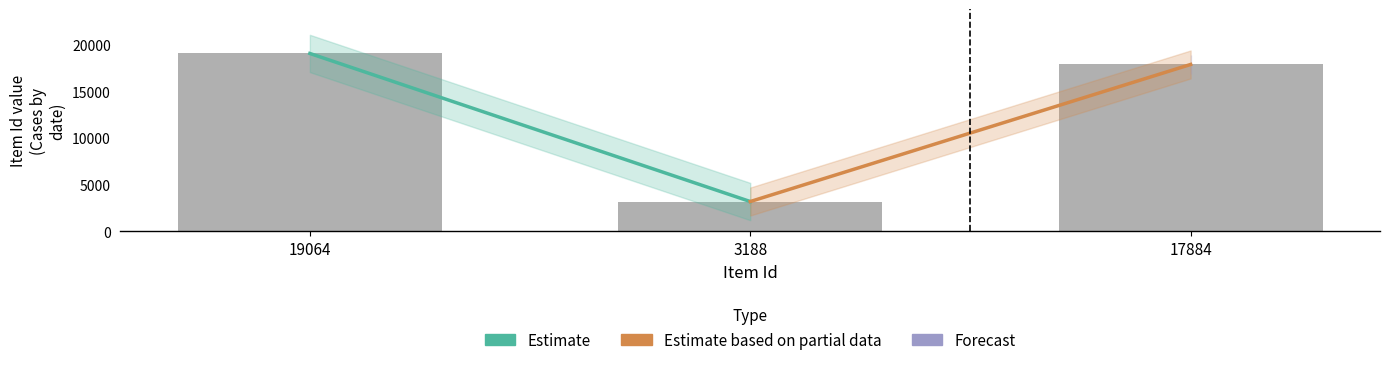

What is the average value?

13379